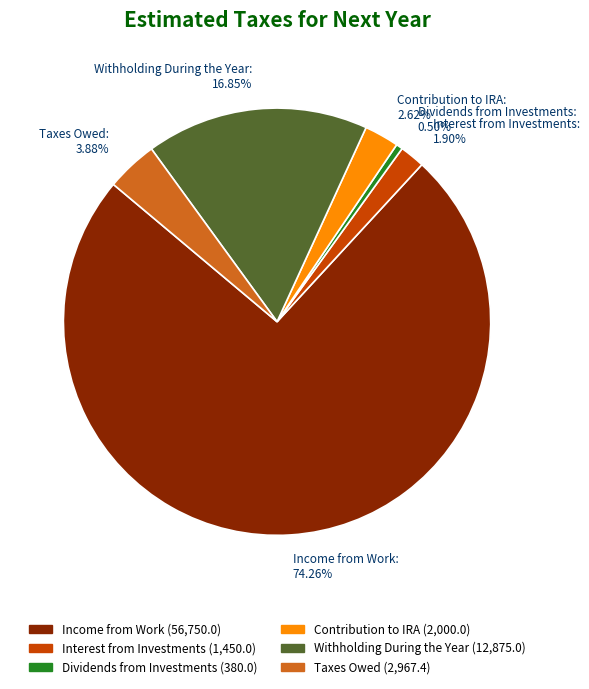

Which category has the biggest portion of the pie?

Income from Work